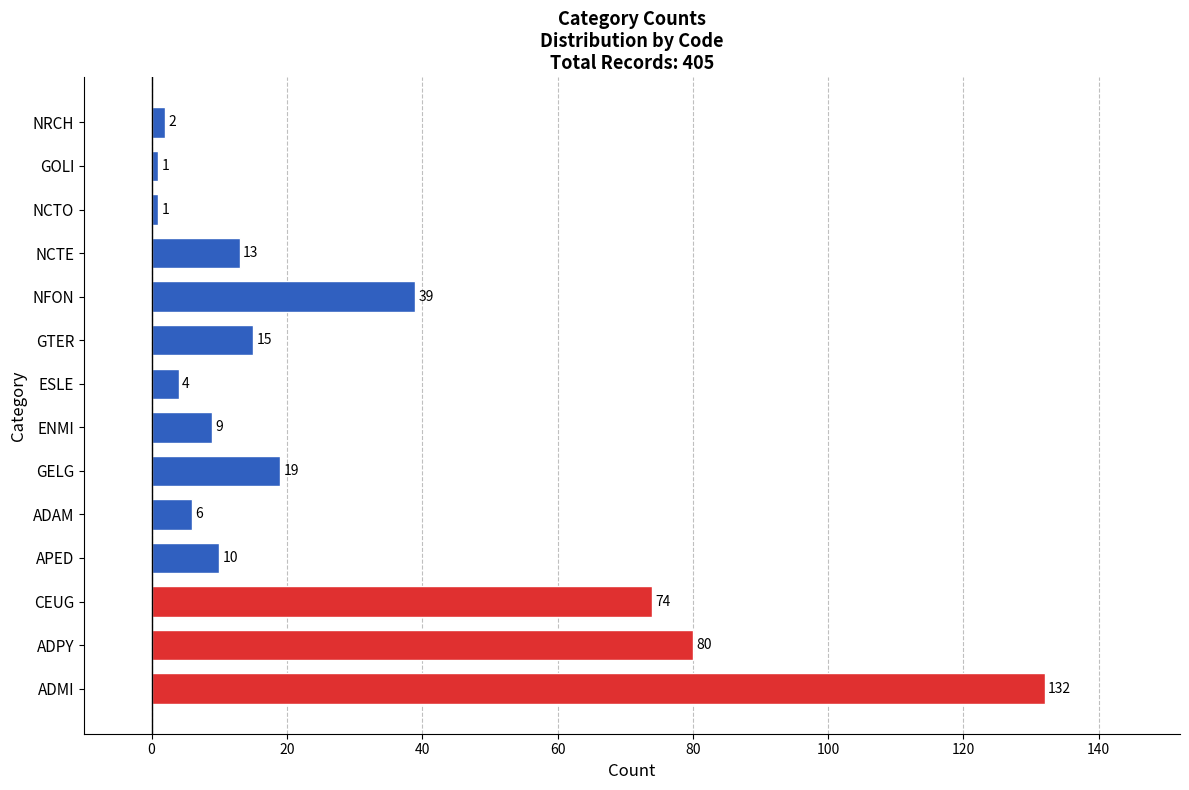

What is the difference between the maximum and second lowest values?

131